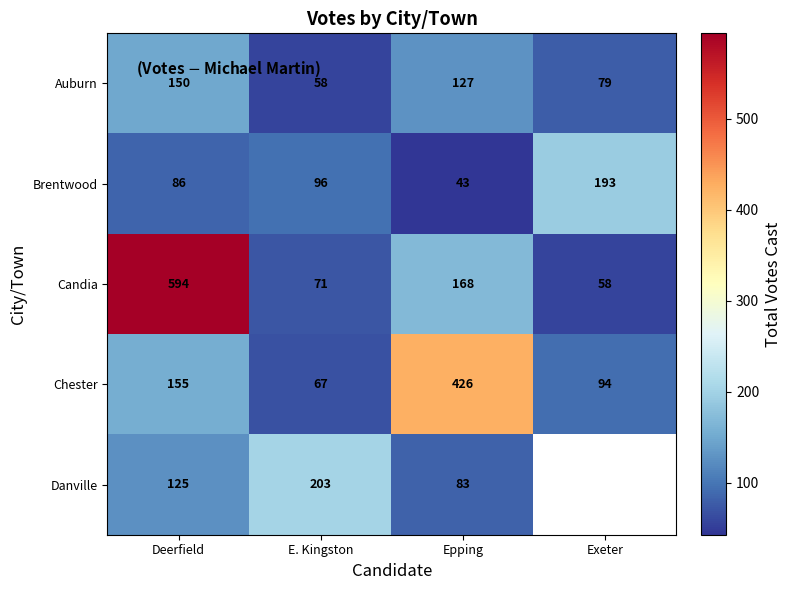

The value of Chester at Exeter is 94. True or false?

True